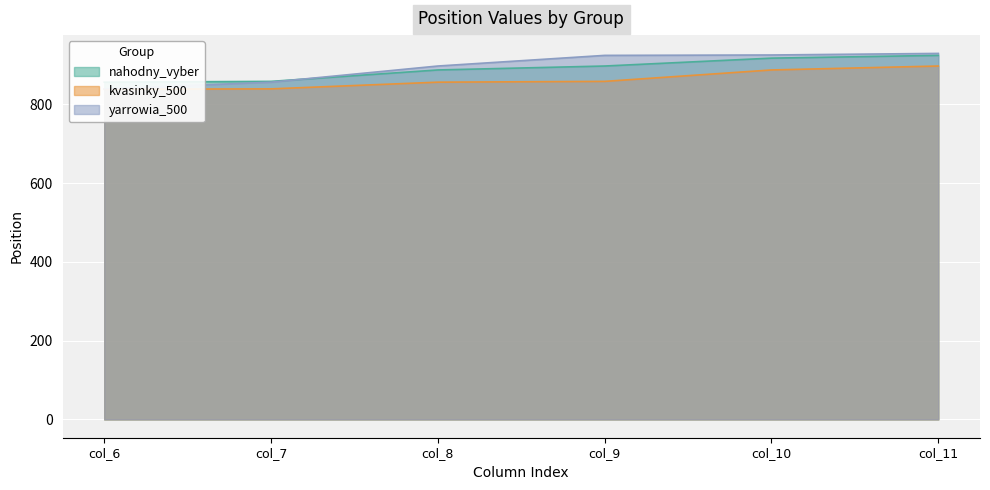

What is the sum of all nahodny_vyber values?

5339